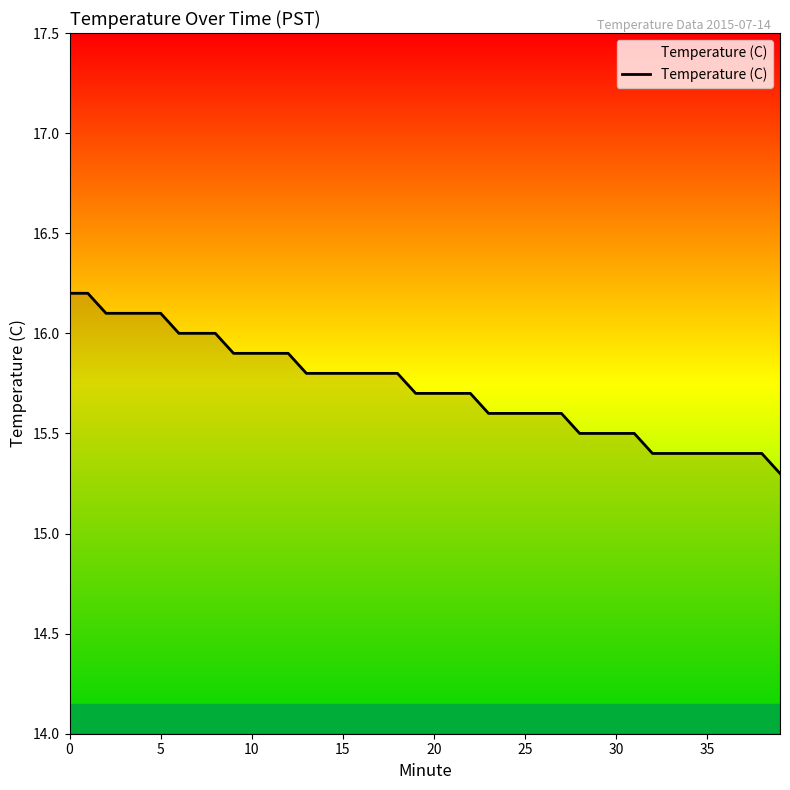

What is the maximum value shown in the chart?

16.2